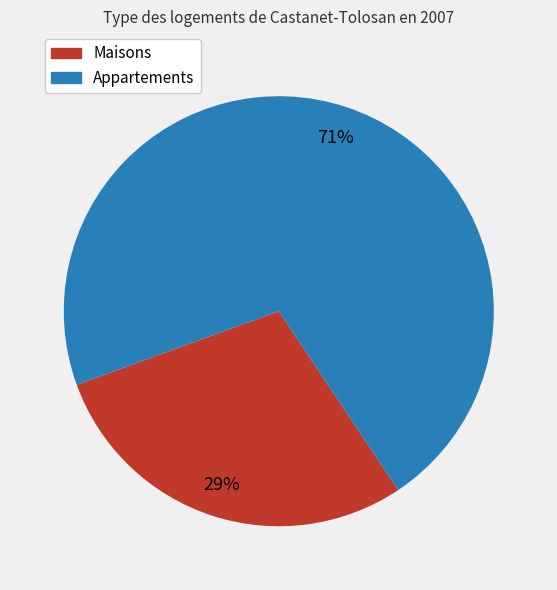

How many slices are in this pie chart?

2